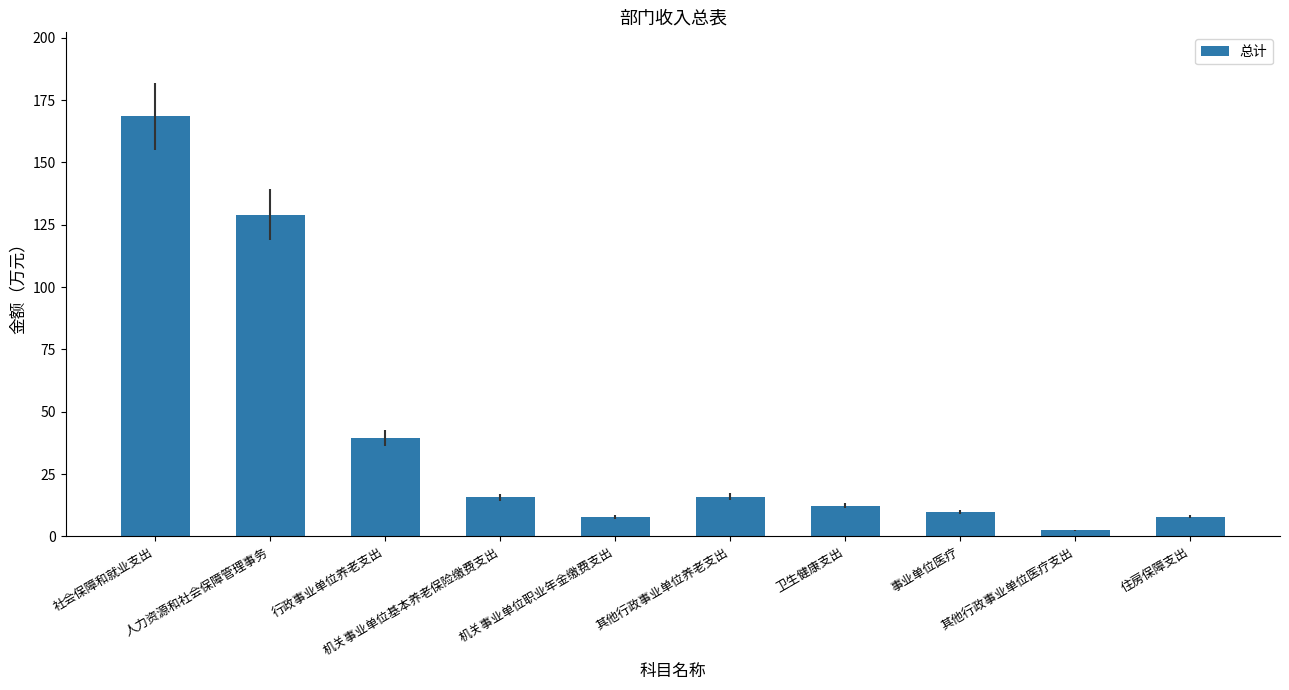

What is the difference between the maximum and minimum values?

166.0